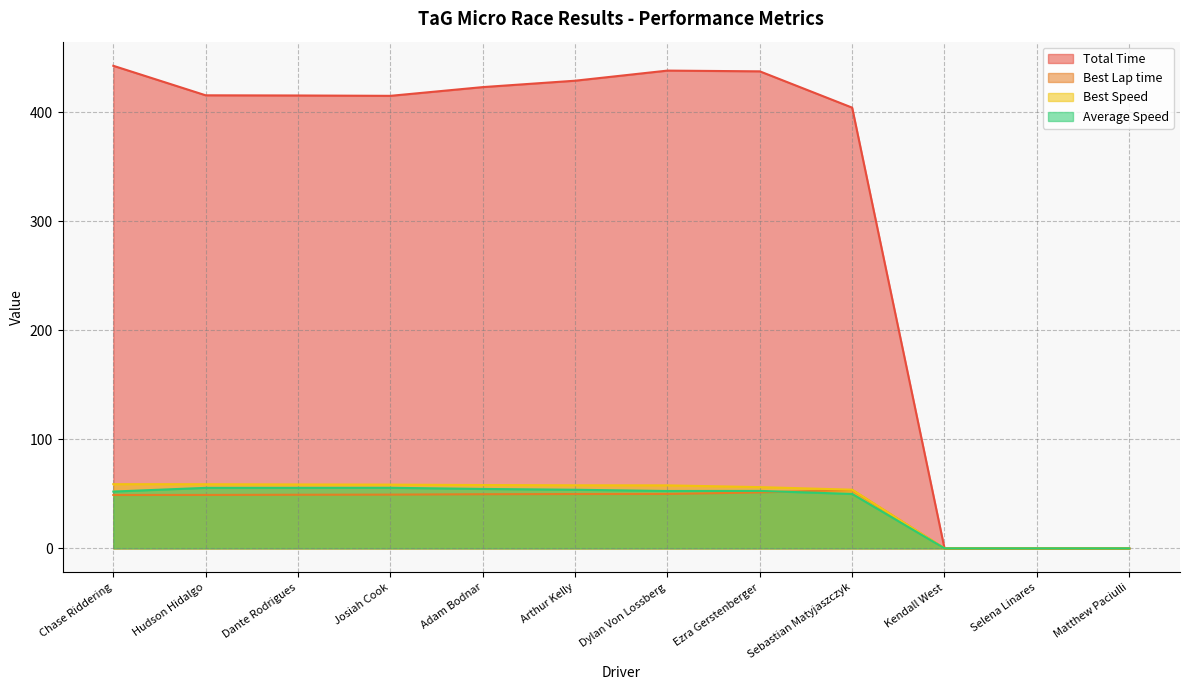

What is the total value across all series at Josiah Cook?

578.2